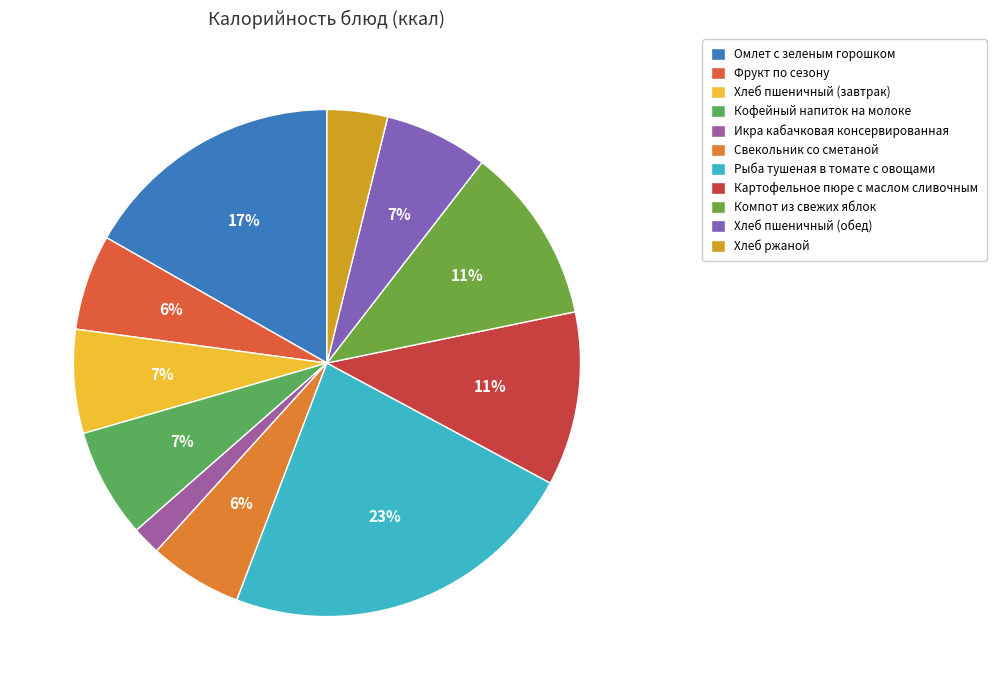

The Кофейный напиток на молоке slice represents 7% of the pie. True or false?

True